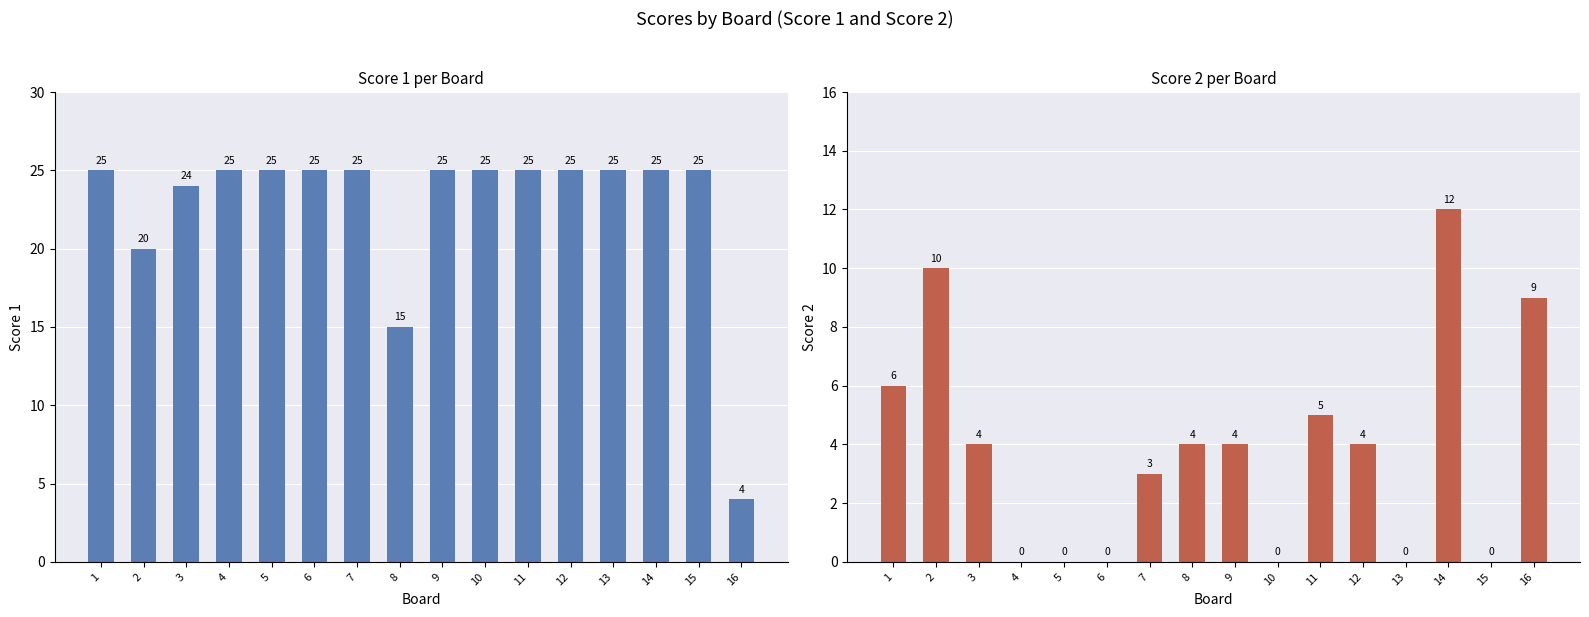

Between 3 and 8, which series saw the biggest shift?

Score 1